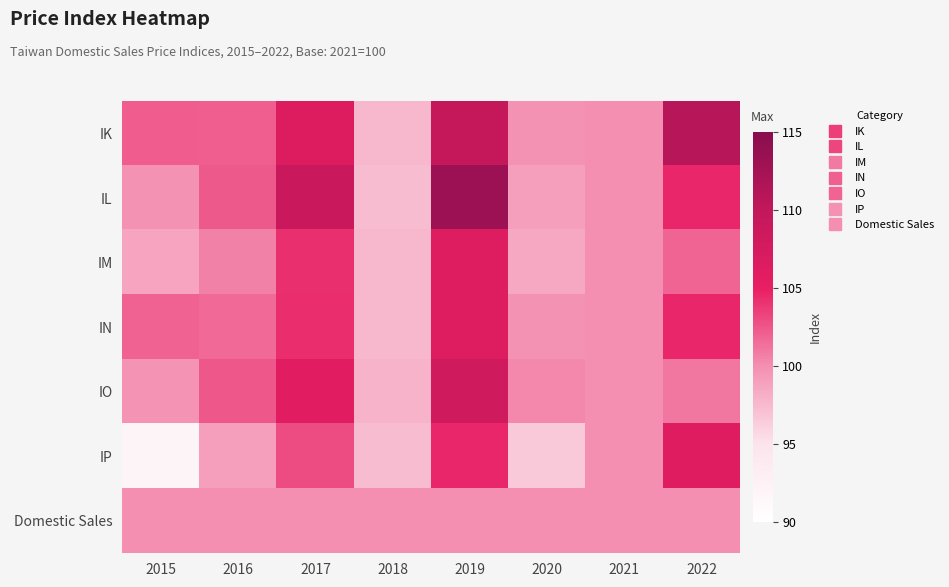

Reading left to right, list all the values displayed in this chart.

IK: 2015=102.2	2016=102.2	2017=106.4	2018=97.6	2019=109.5	2020=99.8	2021=100.0	2022=110.8
IL: 2015=99.8	2016=102.4	2017=109.0	2018=97.4	2019=113.3	2020=99.1	2021=100.0	2022=104.6
IM: 2015=98.8	2016=100.6	2017=104.2	2018=97.5	2019=106.3	2020=98.5	2021=100.0	2022=101.8
IN: 2015=102.0	2016=101.6	2017=104.3	2018=97.7	2019=106.3	2020=99.8	2021=100.0	2022=104.6
IO: 2015=99.8	2016=102.5	2017=105.8	2018=97.9	2019=108.3	2020=100.3	2021=100.0	2022=101.0
IP: 2015=91.9	2016=99.0	2017=102.9	2018=97.3	2019=104.6	2020=96.6	2021=100.0	2022=106.3
Domestic Sales: 2015=100.0	2016=100.0	2017=100.0	2018=100.0	2019=100.0	2020=100.0	2021=100.0	2022=100.0